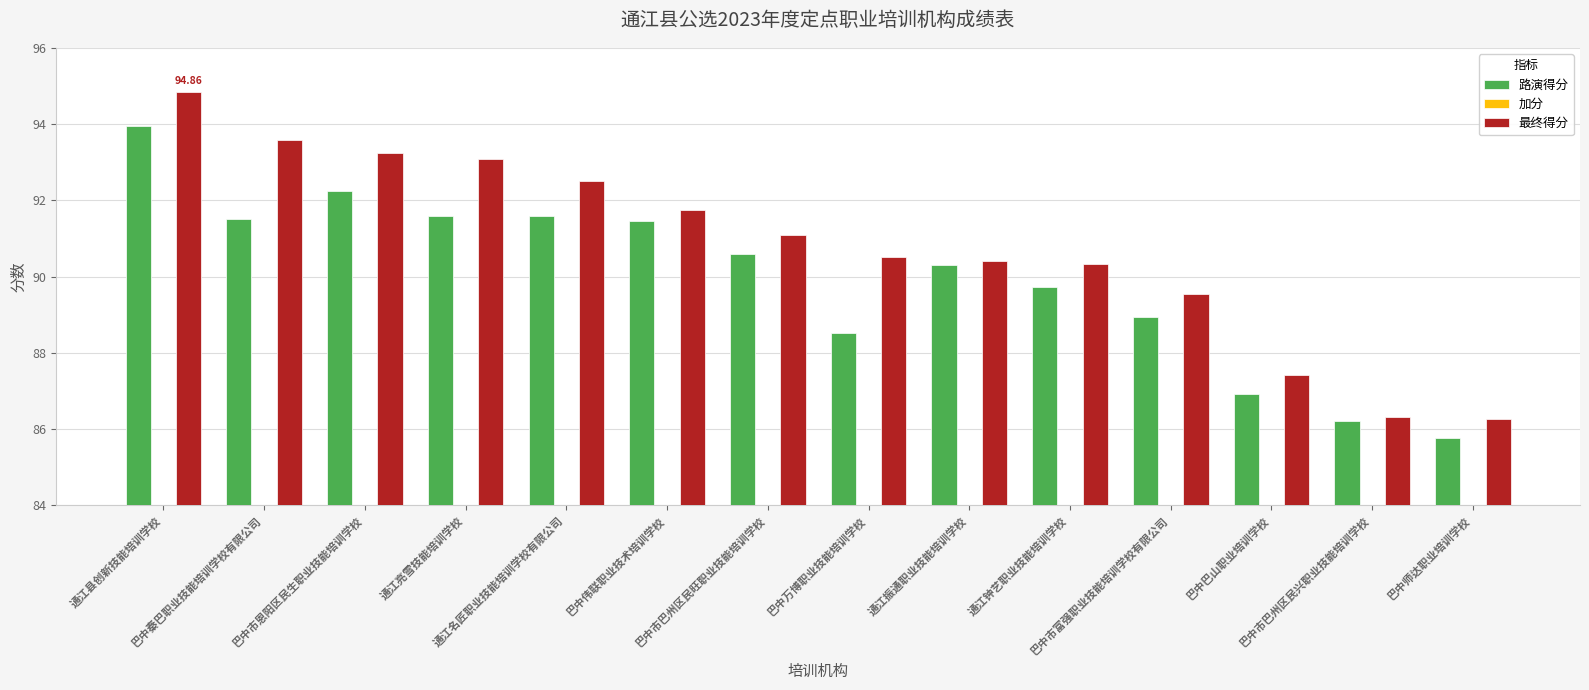

Reading left to right, transcribe all the data shown in this chart.

路演得分: 94.0	91.5	92.2	91.6	91.6	91.5	90.6	88.5	90.3	89.7	88.9	86.9	86.2	85.8
加分: 0.9	2.1	1.0	1.5	0.9	0.3	0.5	2.0	0.1	0.6	0.6	0.5	0.1	0.5
最终得分: 94.9	93.6	93.2	93.1	92.5	91.8	91.1	90.5	90.4	90.3	89.5	87.4	86.3	86.3